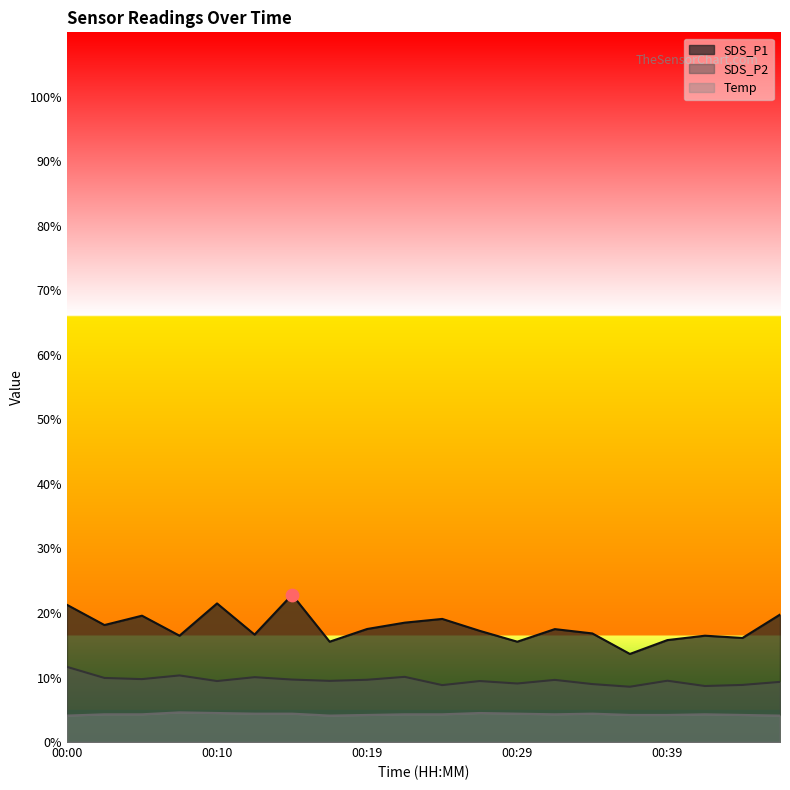

At how many categories does at least one series exceed 15?

19